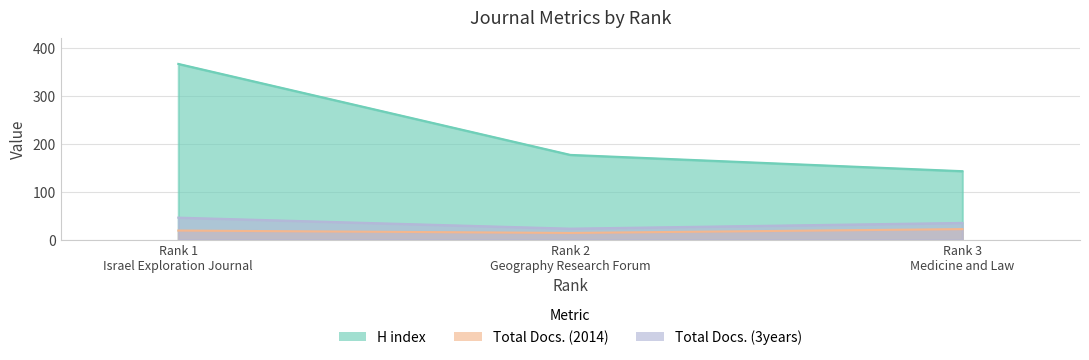

Is the value of H index at Rank 1
Israel Exploration Journal greater than the value of Total Docs. (3years) at Rank 3
Medicine and Law?

Yes